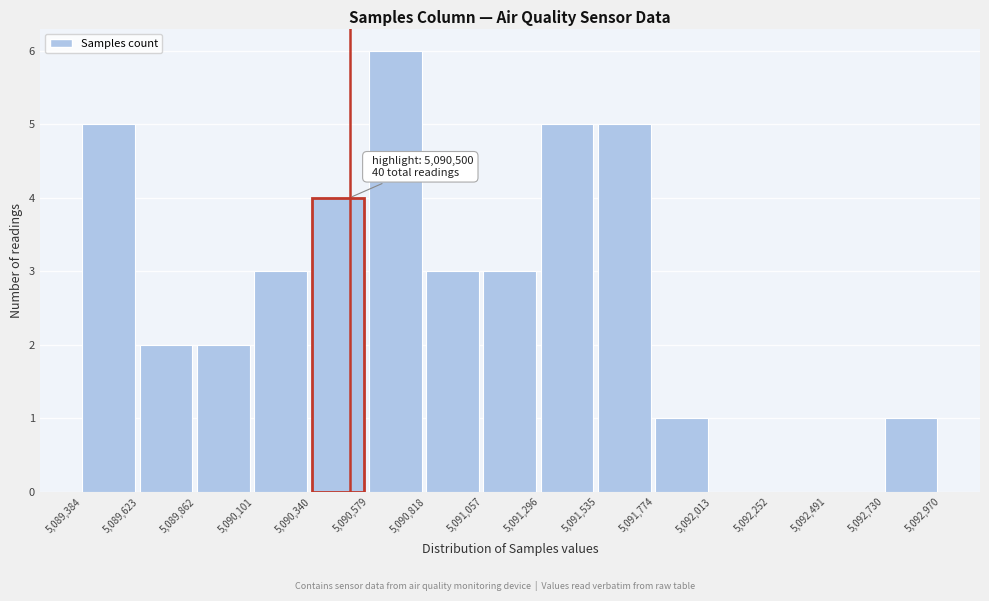

Which range on the x-axis has the tallest bar?

5,090,579 to 5,090,818